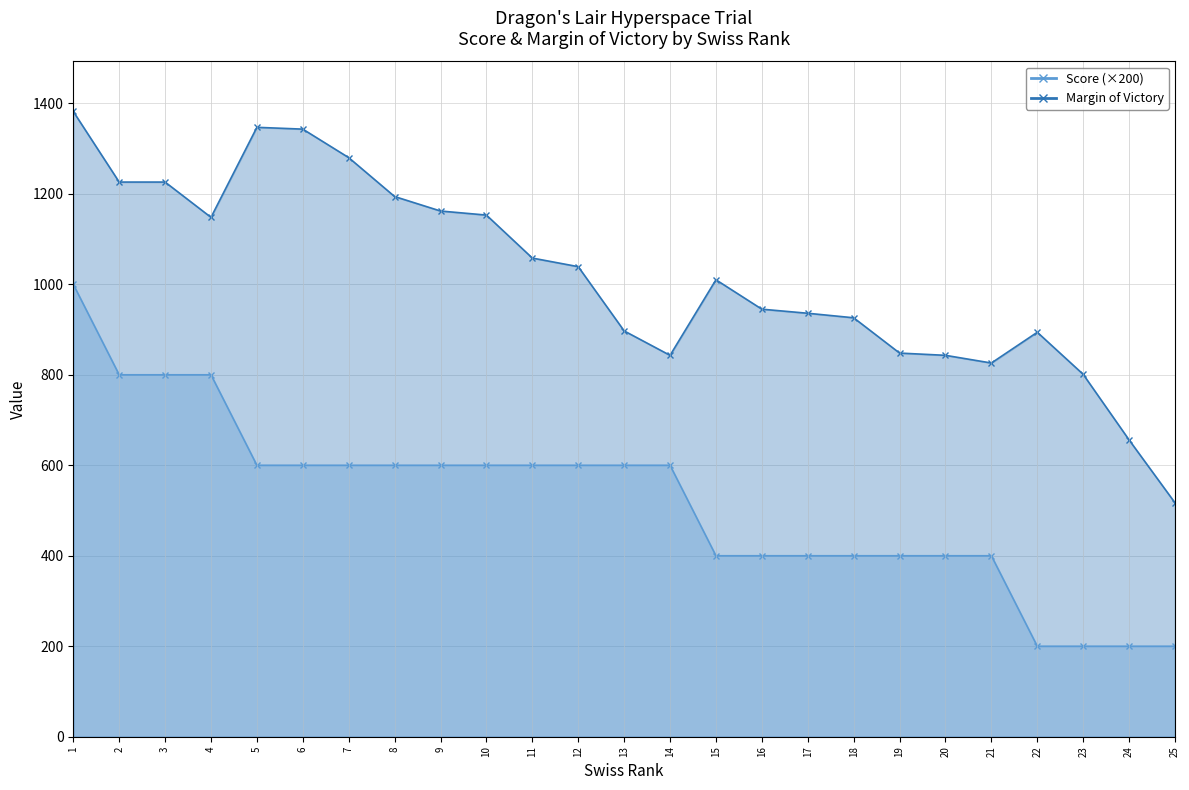

How many lines are shown in the chart?

2